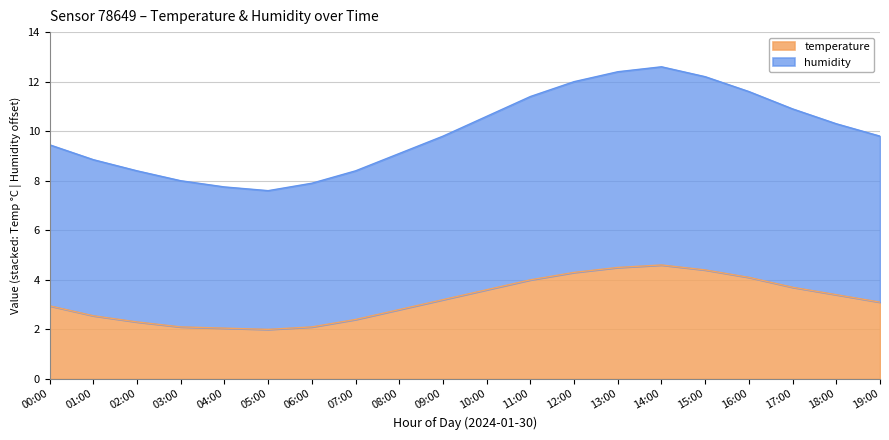

What is the label of the 6th point from the right?

14:00